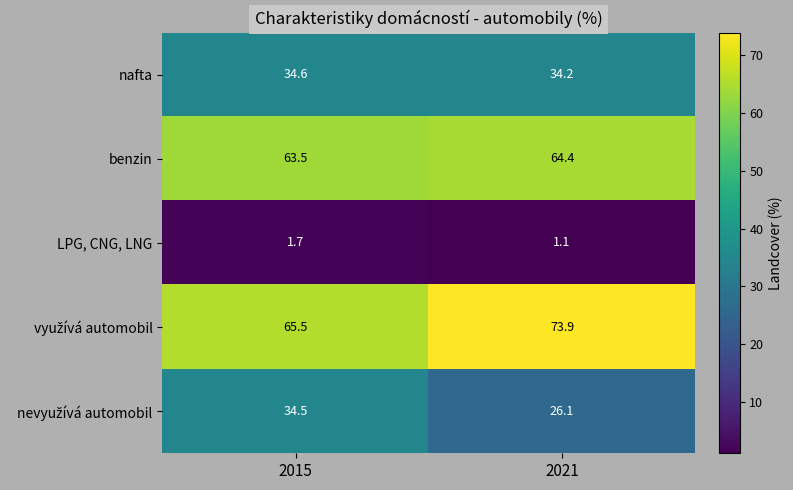

What is the sum of all nafta values?

68.8